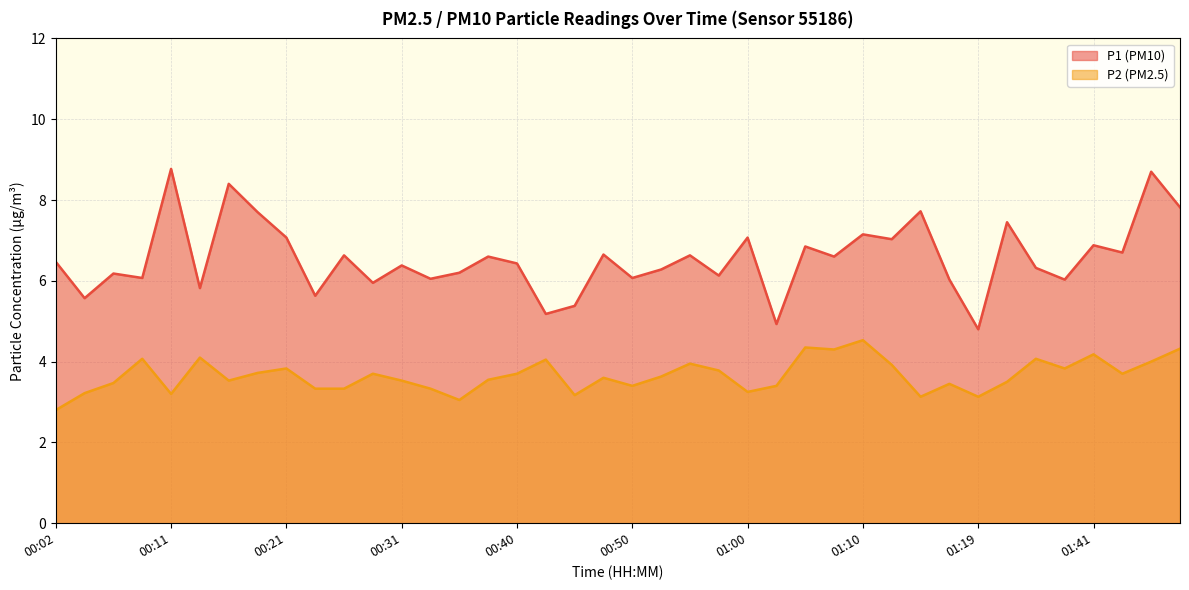

What is the average value of the P1 series?

6.6